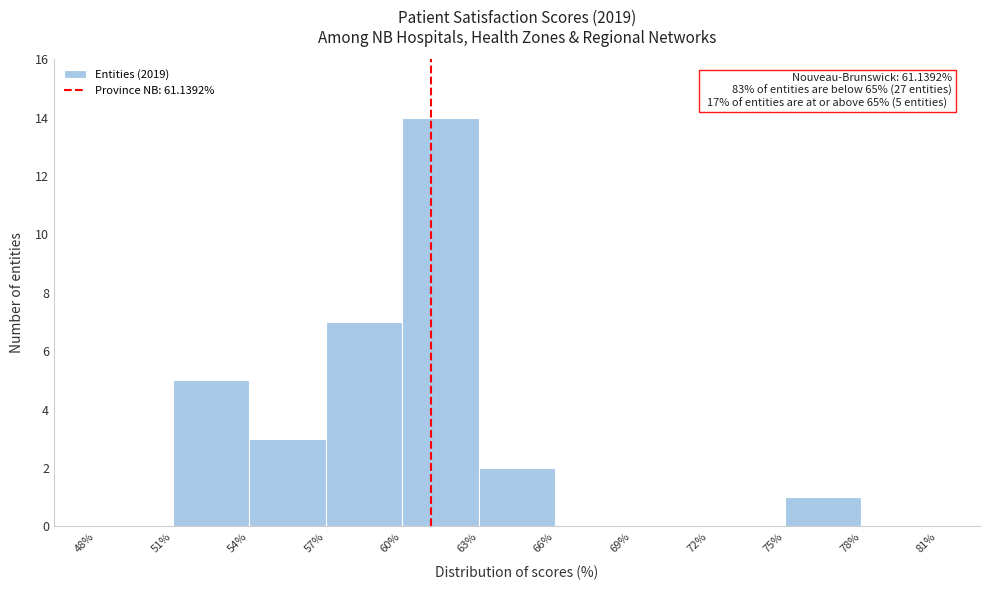

Which range on the x-axis has the tallest bar?

60% to 63%